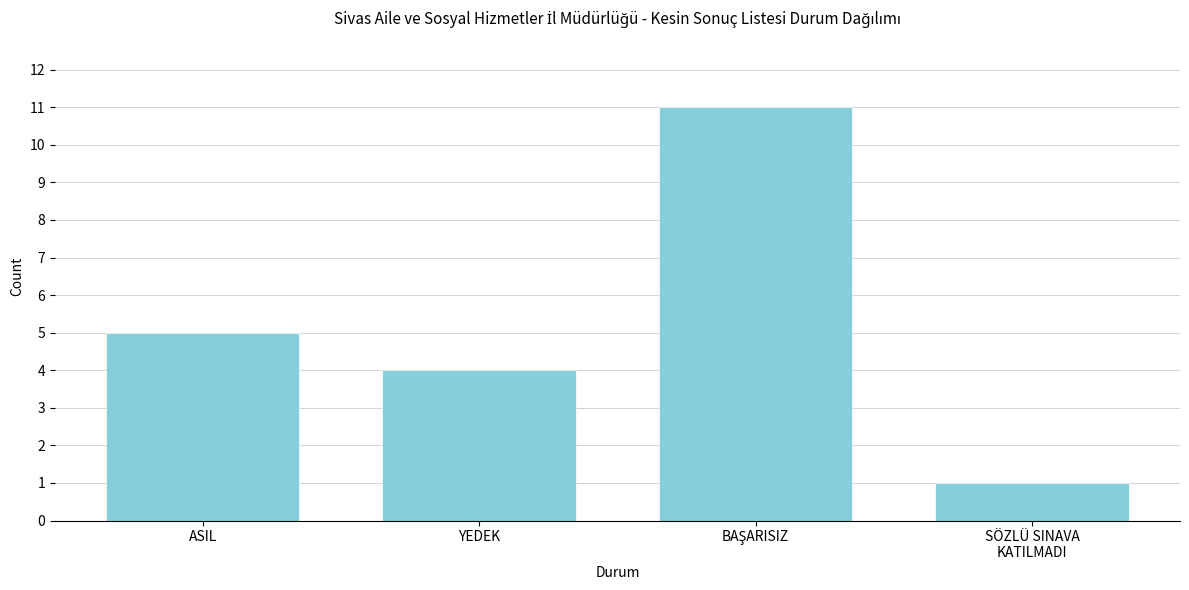

Reading left to right, what are all the values shown in this chart?

5	4	11	1